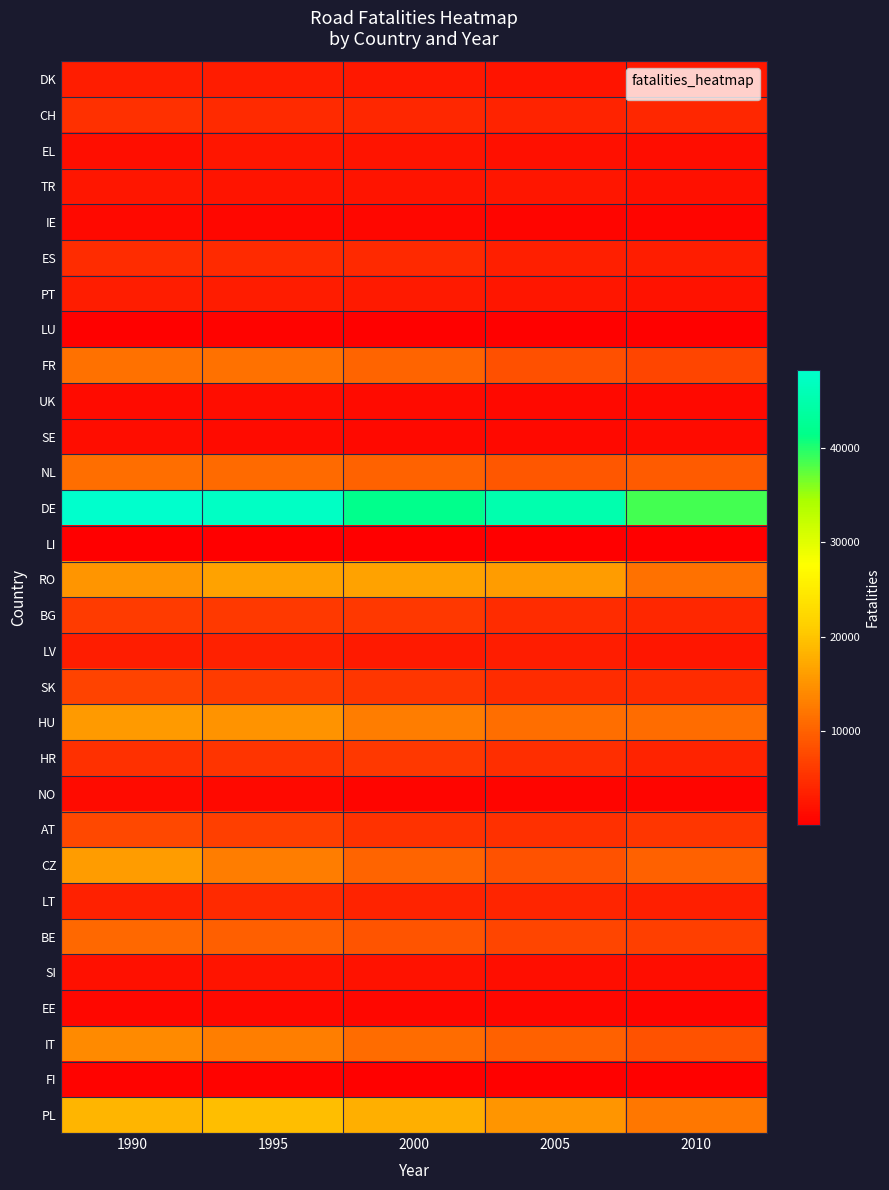

Reading left to right, transcribe all the data shown in this chart.

DK: 1990=3145	1995=2966	2000=2524	2005=2276	2010=2487
CH: 1990=4994	1995=4504	2000=4136	2005=3648	2010=4010
EL: 1990=1557	1995=2338	2000=2209	2005=1877	2010=1407
TR: 1990=2308	1995=2221	2000=2115	2005=2293	2010=1884
IE: 1990=1051	1995=955	2000=796	2005=659	2010=644
ES: 1990=4581	1995=4507	2000=4298	2005=3382	2010=3168
PT: 1990=3099	1995=2859	2000=2680	2005=2409	2010=1928
LU: 1990=356	1995=401	2000=319	2005=272	2010=257
FR: 1990=11678	1995=11658	2000=10349	2005=8306	2010=7176
UK: 1990=1199	1995=1416	2000=1159	2005=982	2010=1102
SE: 1990=1477	1995=1251	2000=1086	2005=1055	2010=1187
NL: 1990=11286	1995=10832	2000=10144	2005=8940	2010=9335
DE: 1990=48355	1995=47474	2000=41877	2005=45218	2010=38679
LI: 1990=14	1995=19	2000=21	2005=13	2010=15
RO: 1990=15282	1995=16572	2000=16617	2005=15999	2010=11699
BG: 1990=6070	1995=6019	2000=5724	2005=4672	2010=4147
LV: 1990=3067	1995=3430	2000=2837	2005=3081	2010=2453
SK: 1990=6967	1995=6133	2000=5560	2005=4706	2010=4693
HU: 1990=15709	1995=14978	2000=12825	2005=11308	2010=11056
HR: 1990=5037	1995=5389	2000=5802	2005=4751	2010=3660
NO: 1990=1231	1995=997	2000=748	2005=643	2010=764
AT: 1990=7400	1995=6479	2000=5137	2005=4950	2010=5569
CZ: 1990=15923	1995=12769	2000=10252	2005=8486	2010=9953
LT: 1990=3455	1995=4395	2000=3754	2005=3938	2010=3344
BE: 1990=10613	1995=9710	2000=8516	2005=7046	2010=6505
SI: 1990=1852	1995=2190	2000=2054	2005=1674	2010=1372
EE: 1990=909	1995=1109	2000=901	2005=837	2010=591
IT: 1990=14095	1995=12999	2000=11020	2005=9934	2010=8376
FI: 1990=477	1995=457	2000=352	2005=326	2010=326
PL: 1990=18402	1995=19320	2000=17943	2005=15169	2010=12157